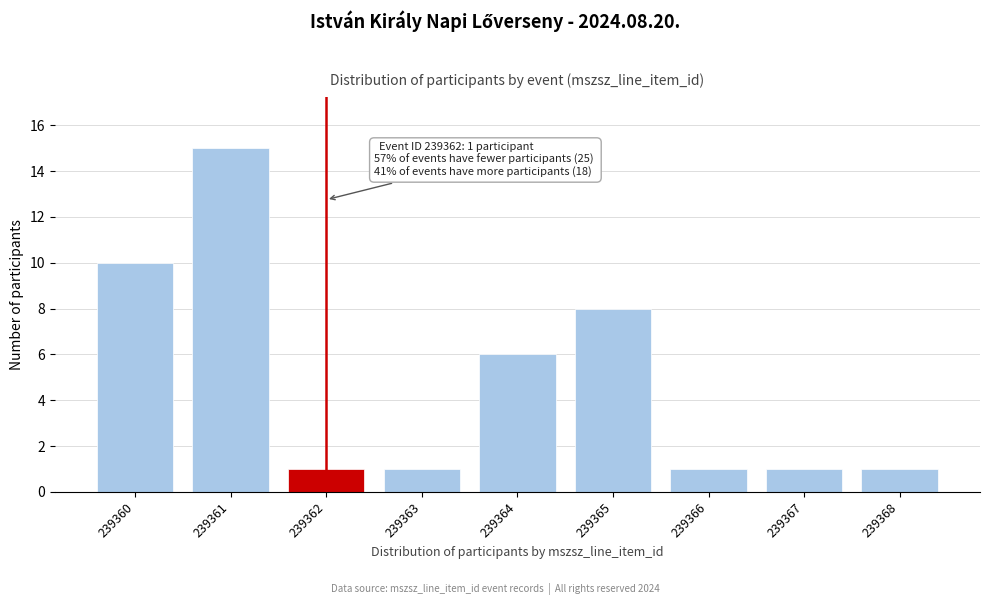

Reading left to right, transcribe all the data shown in this chart.

10	15	1	1	6	8	1	1	1